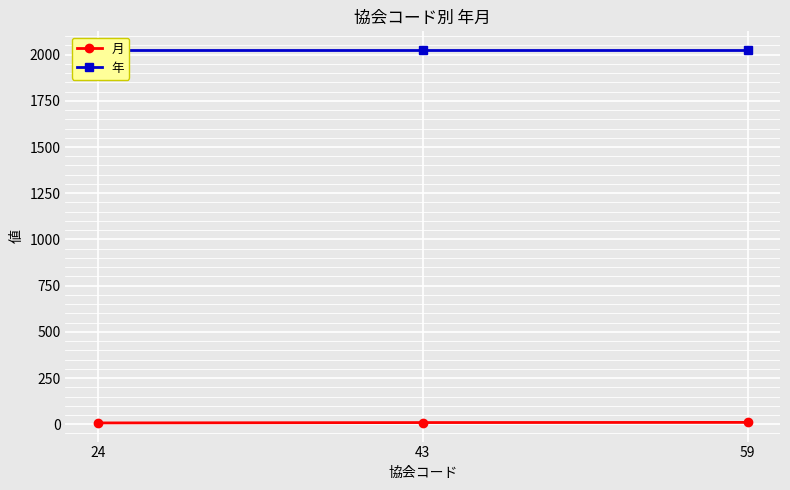

Reading right to left, transcribe all the data shown in this chart.

月: 59=10	43=9	24=7
年: 59=2025	43=2025	24=2025